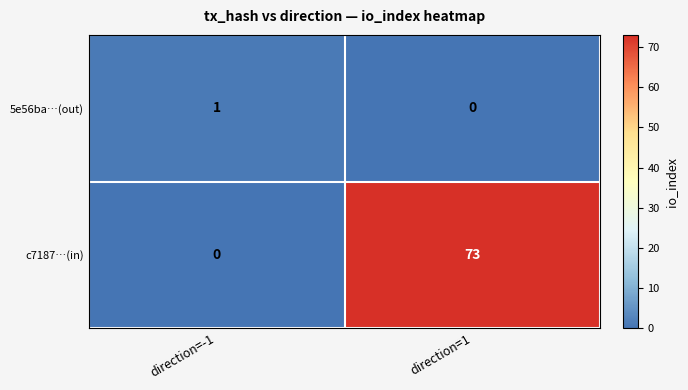

Reading left to right, extract all data points from this chart.

5e56ba…(out): 1	0
c7187…(in): 0	73